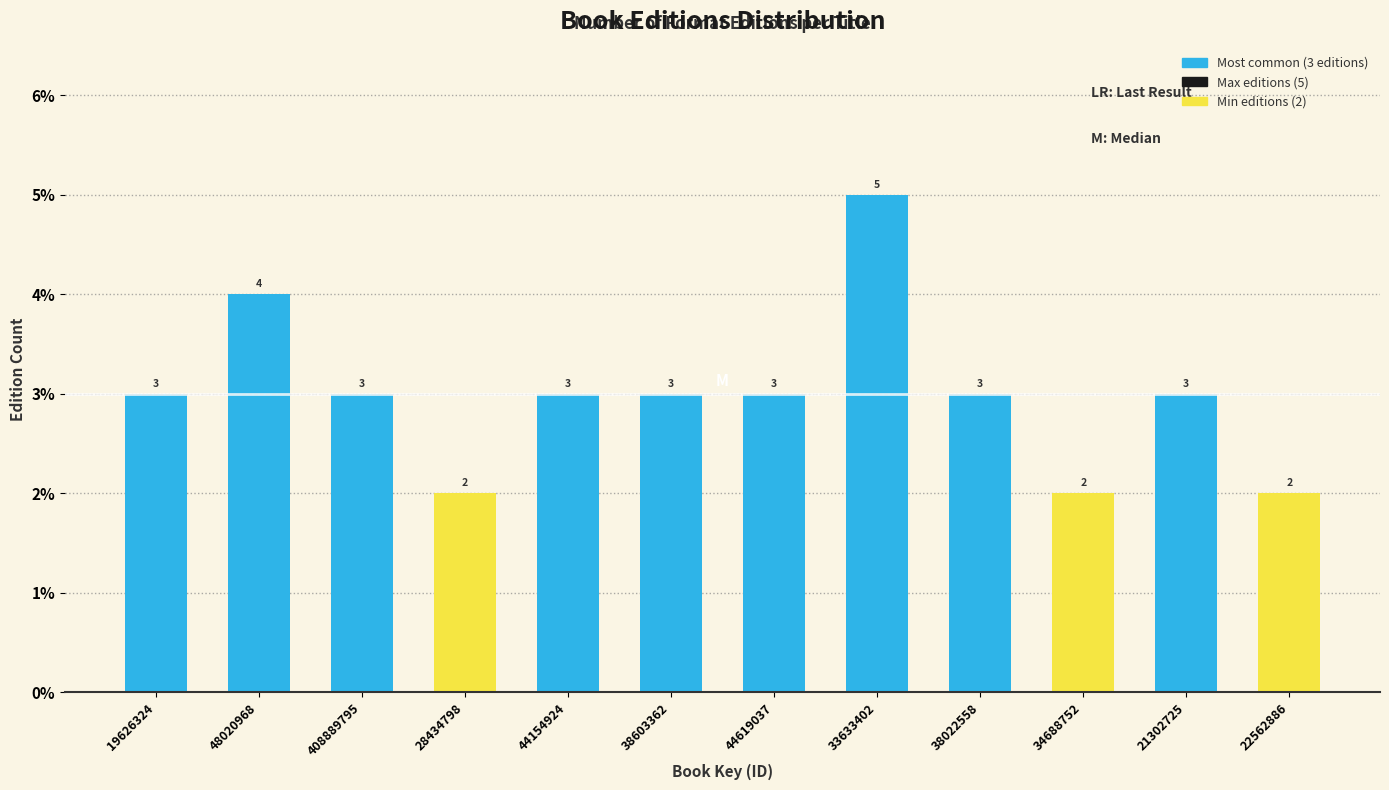

Reading left to right, extract all data points from this chart.

3	4	3	2	3	3	3	5	3	2	3	2